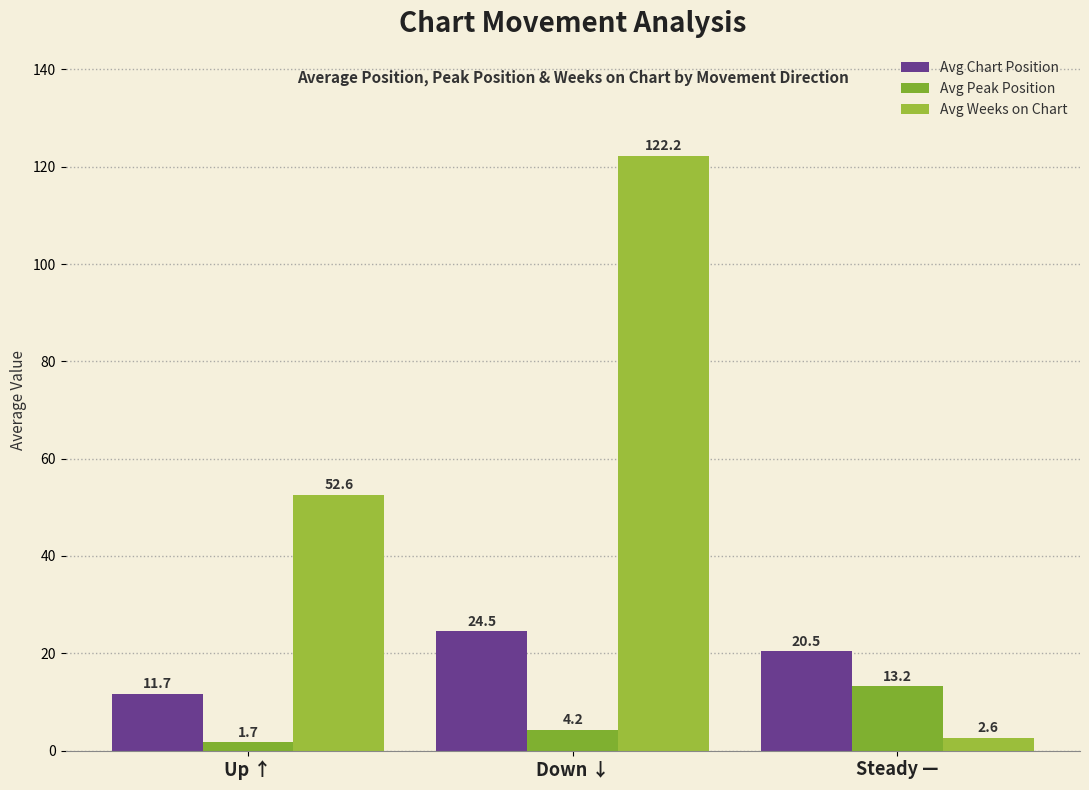

Where does the Avg Chart Position series first go above 20?

Down ↓